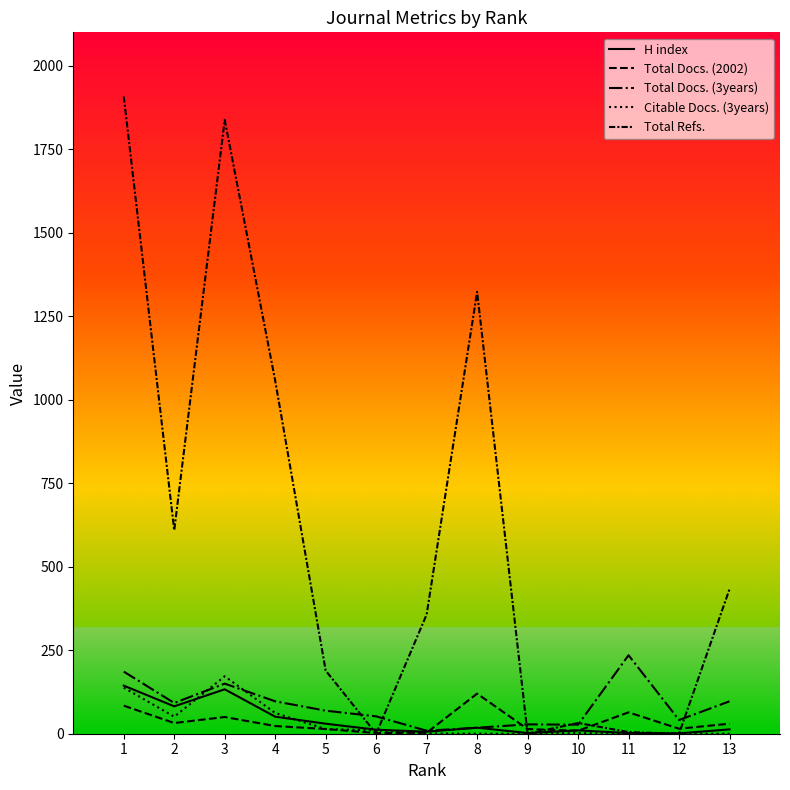

In H index, how many points are lower than both neighbors (excluding endpoints)?

4